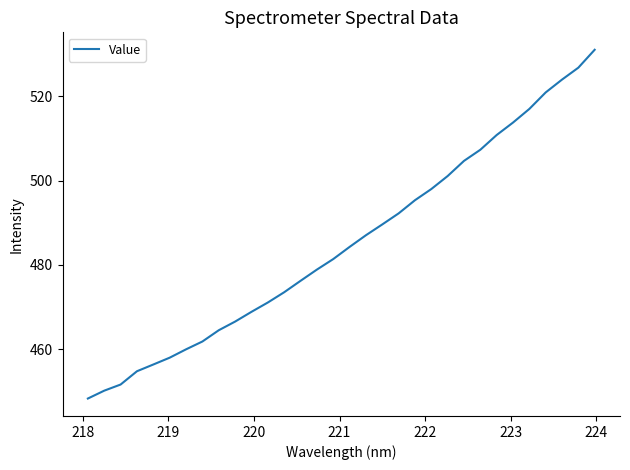

What is the average value?

485.2